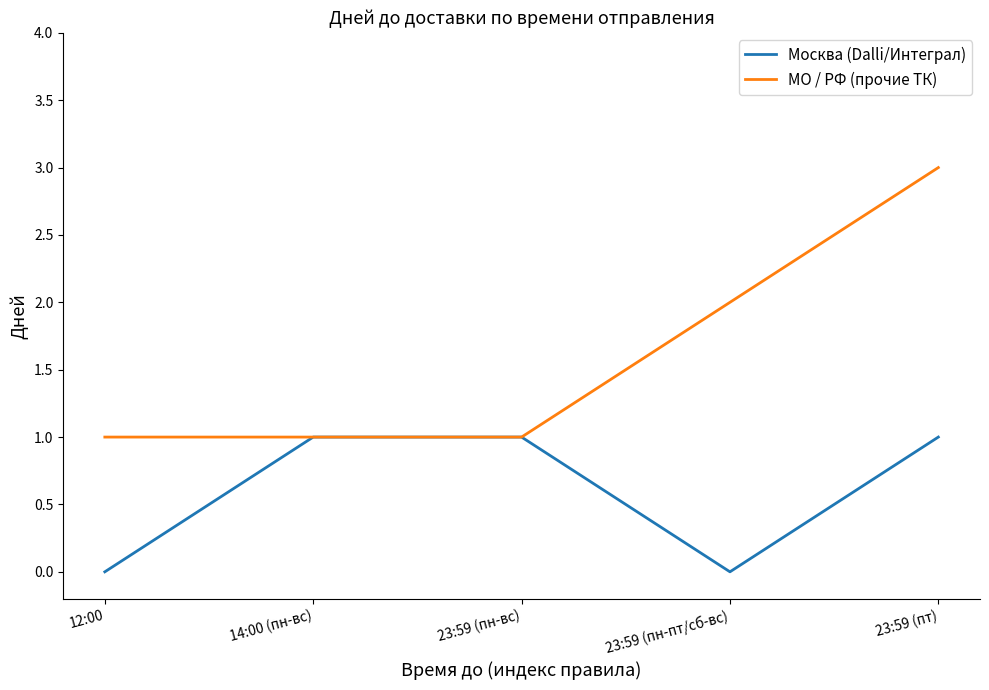

At how many categories does at least one series exceed 0?

5